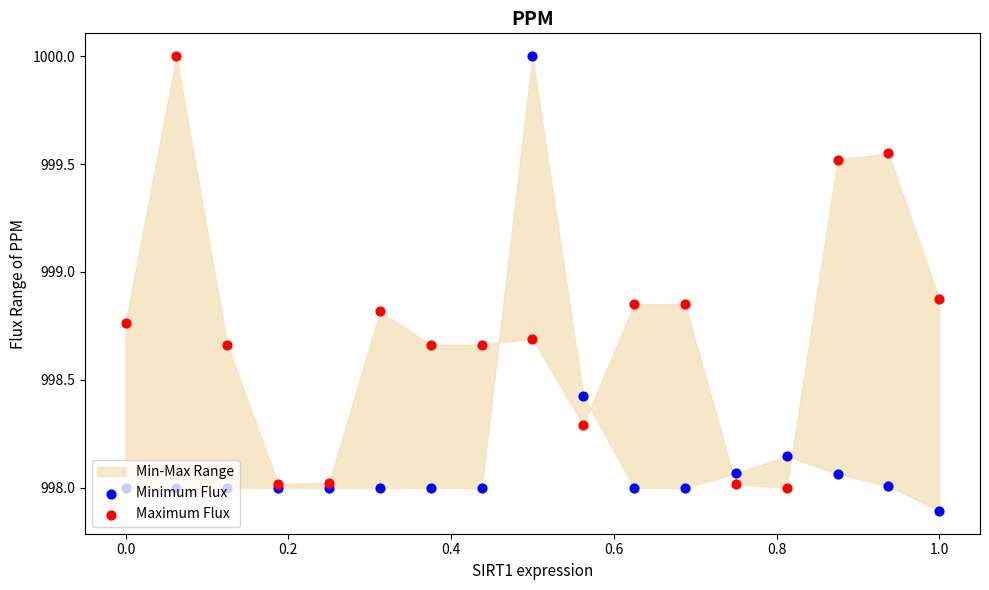

Which series has the largest Y range (max minus min)?

Minimum Flux